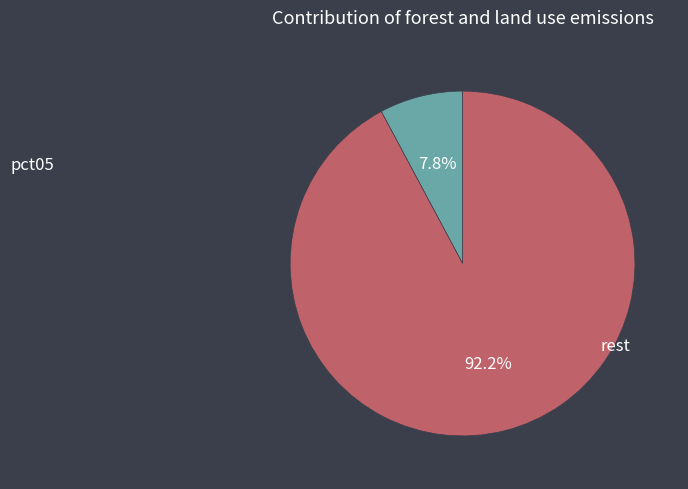

Rank the categories by value from highest to lowest.

rest, pct05